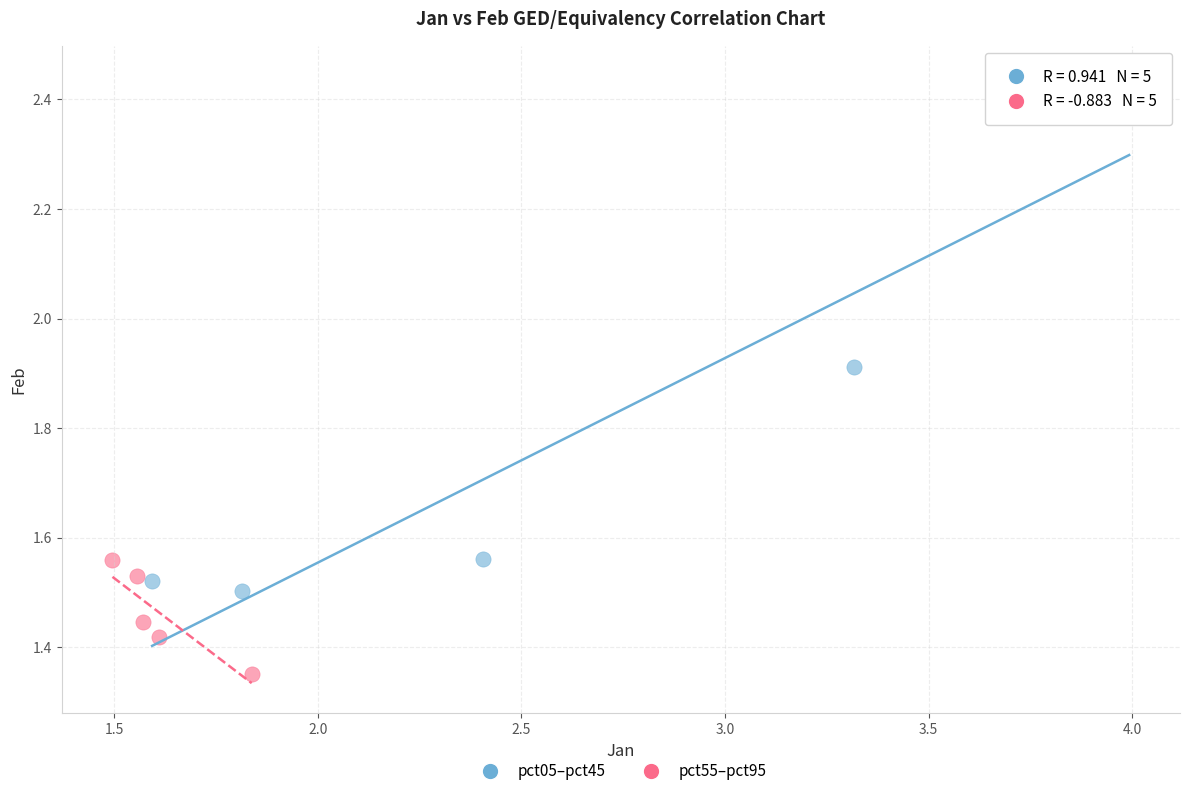

Which series contains the highest Y value?

pct05–pct45